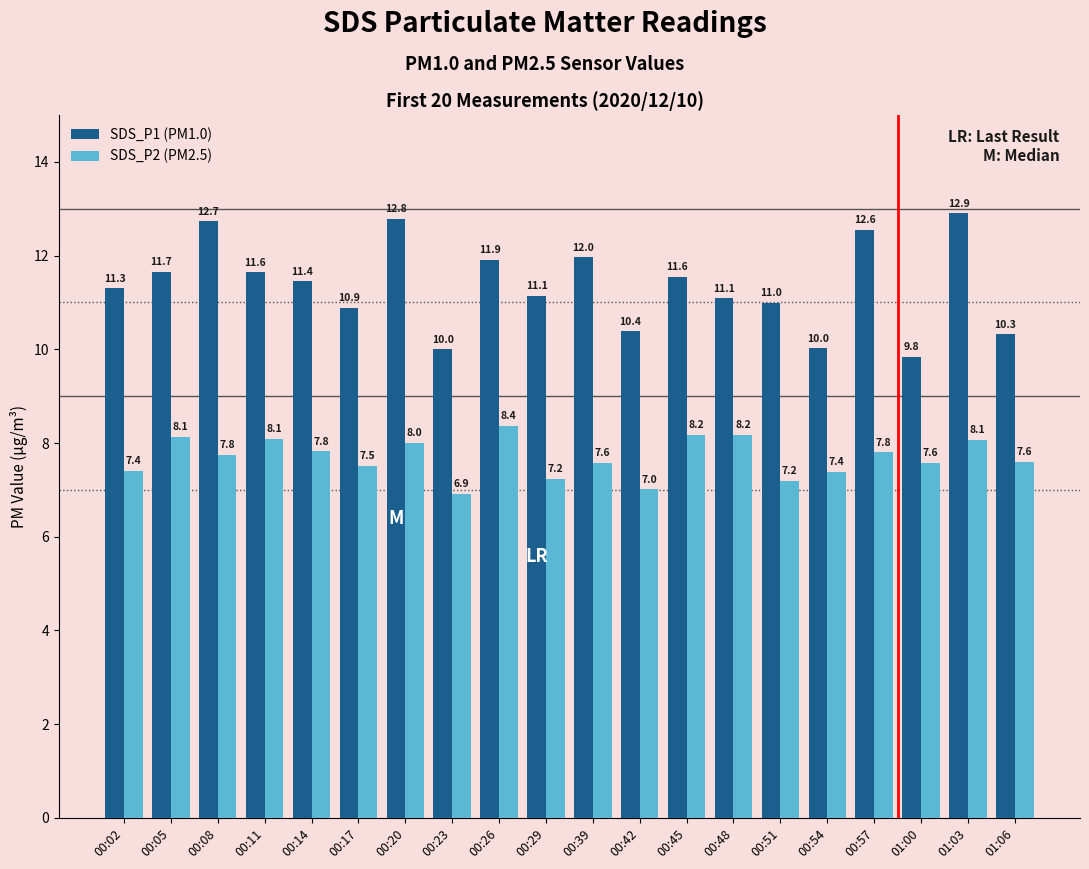

Rank the series at 00:08 from lowest to highest value.

SDS_P2 (PM2.5), SDS_P1 (PM1.0)